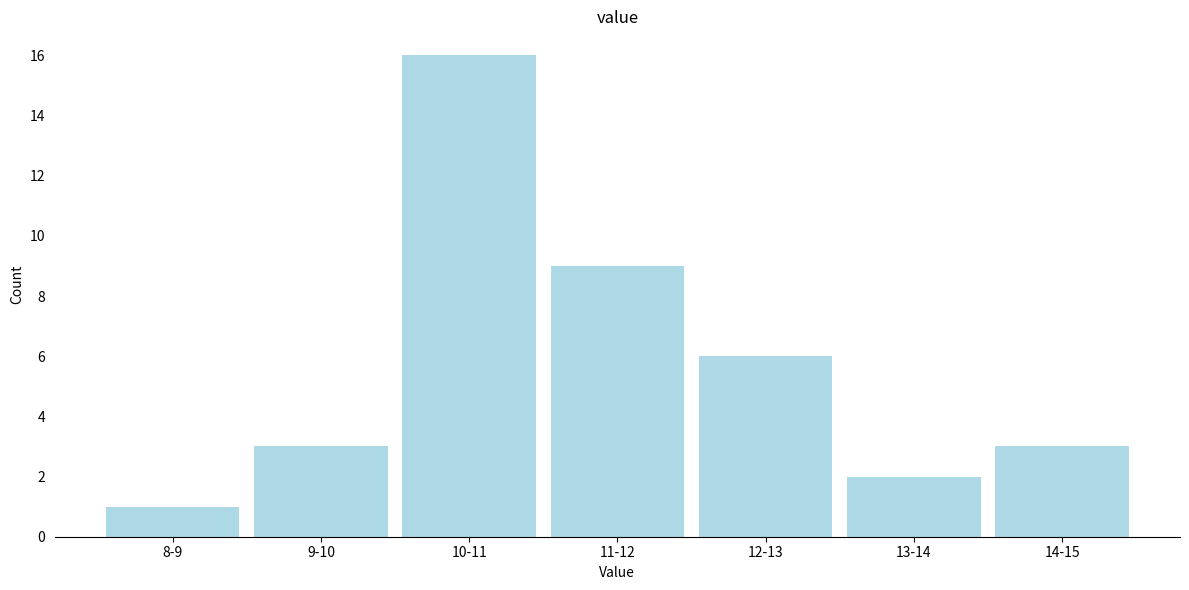

Reading left to right, transcribe all the data shown in this chart.

1	3	16	9	6	2	3